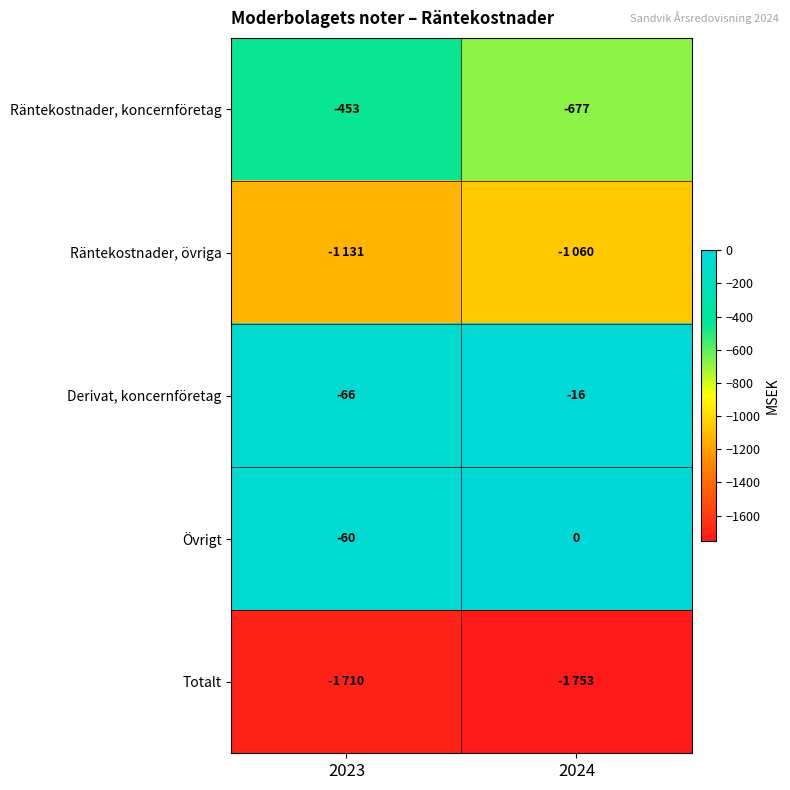

Is the value of Derivat, koncernföretag at 2023 greater than the value of Övrigt at 2024?

No